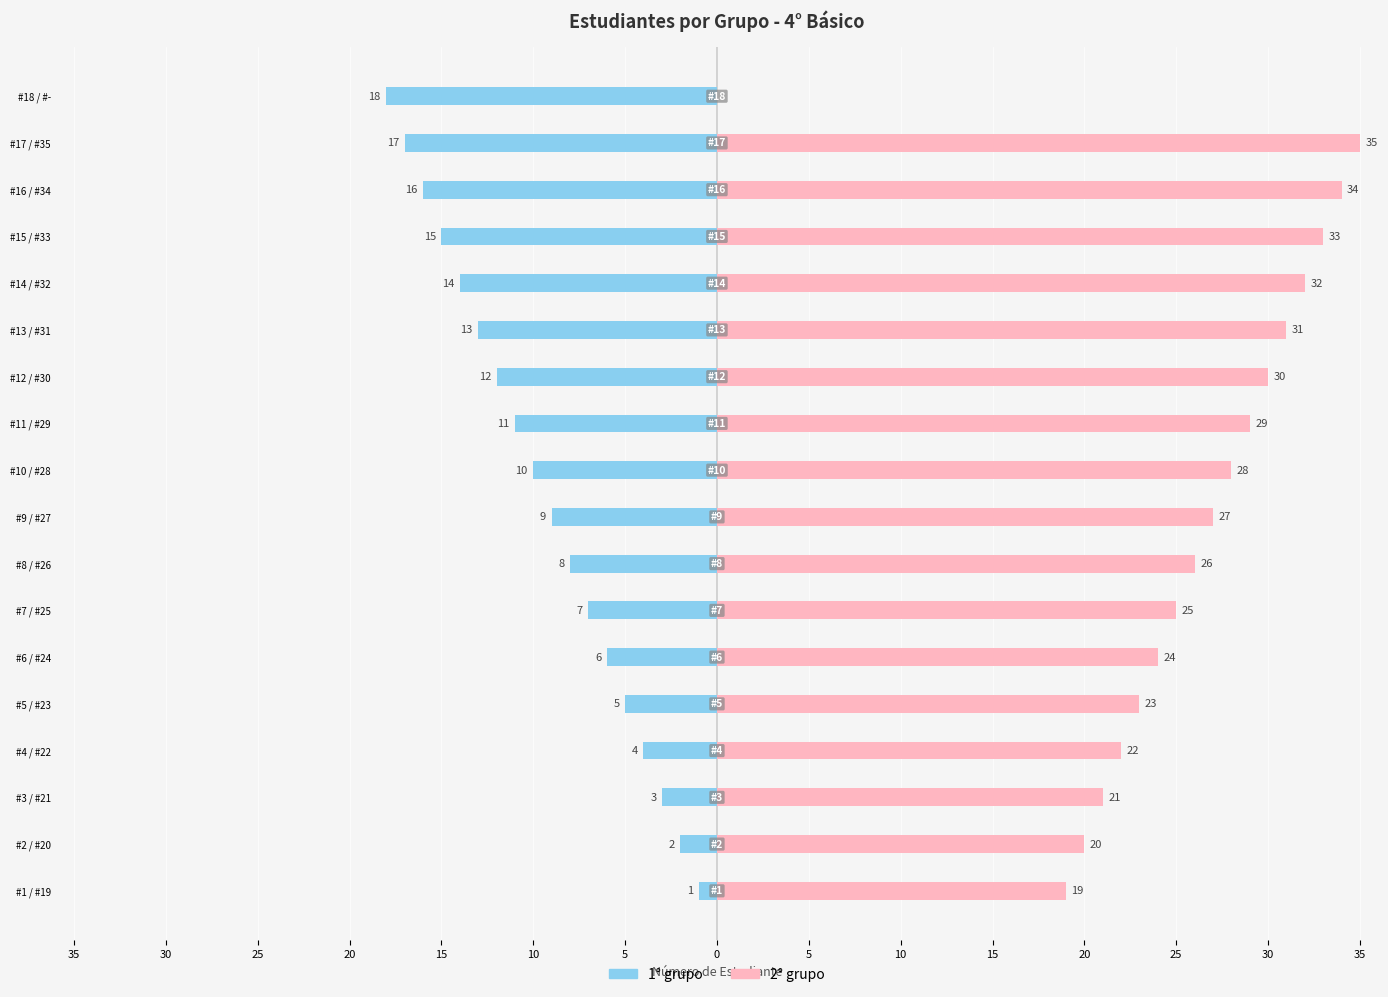

How many bars are there in each group?

2